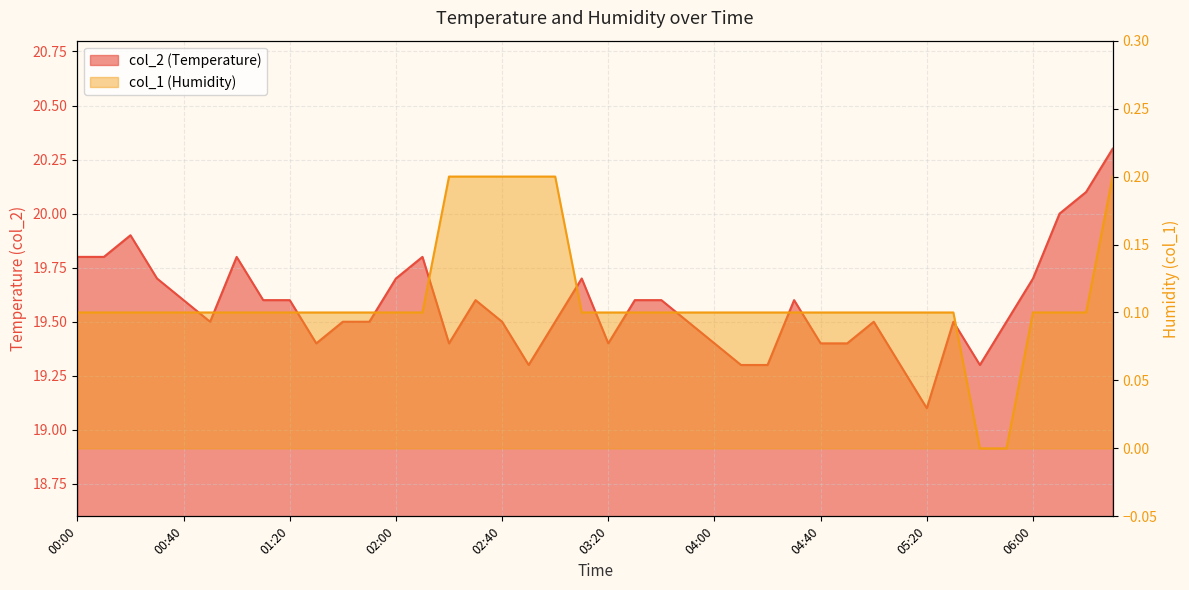

In col_2, how many points are higher than both neighbors (excluding endpoints)?

8